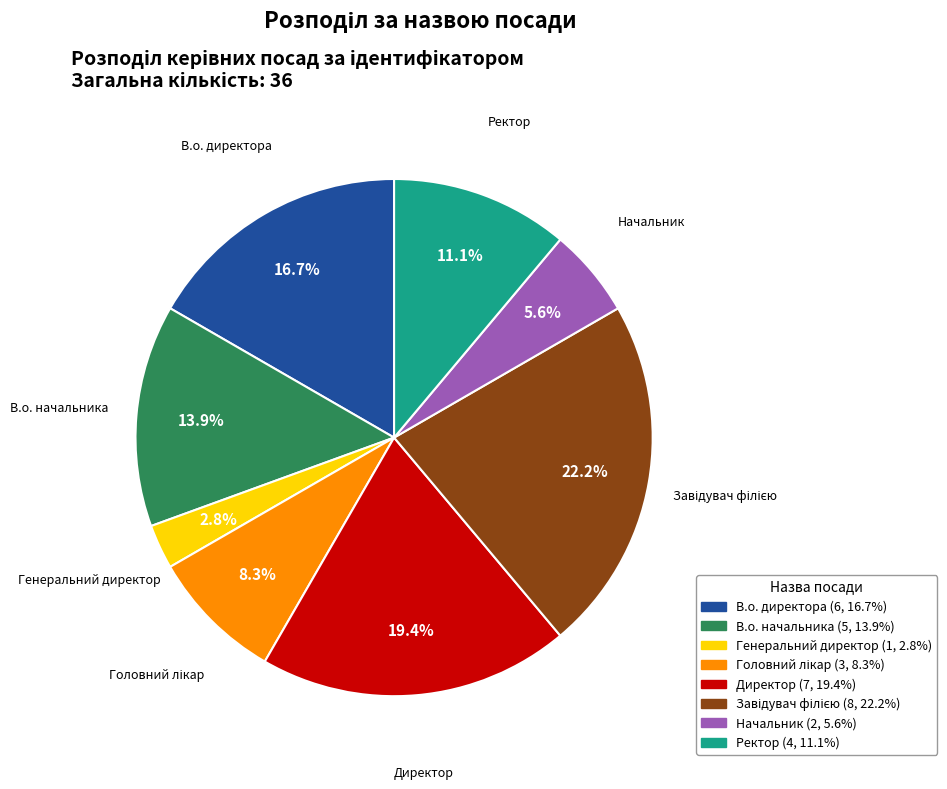

Does В.о. начальника account for over 50% of the chart?

No